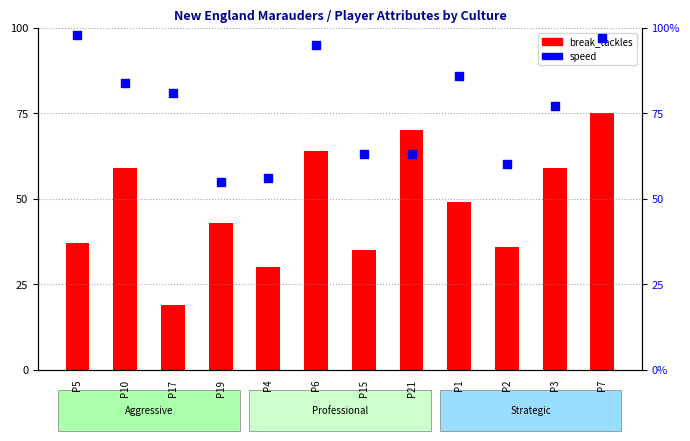

Is the value of speed at P2 greater than the value of break_tackles at P5?

Yes